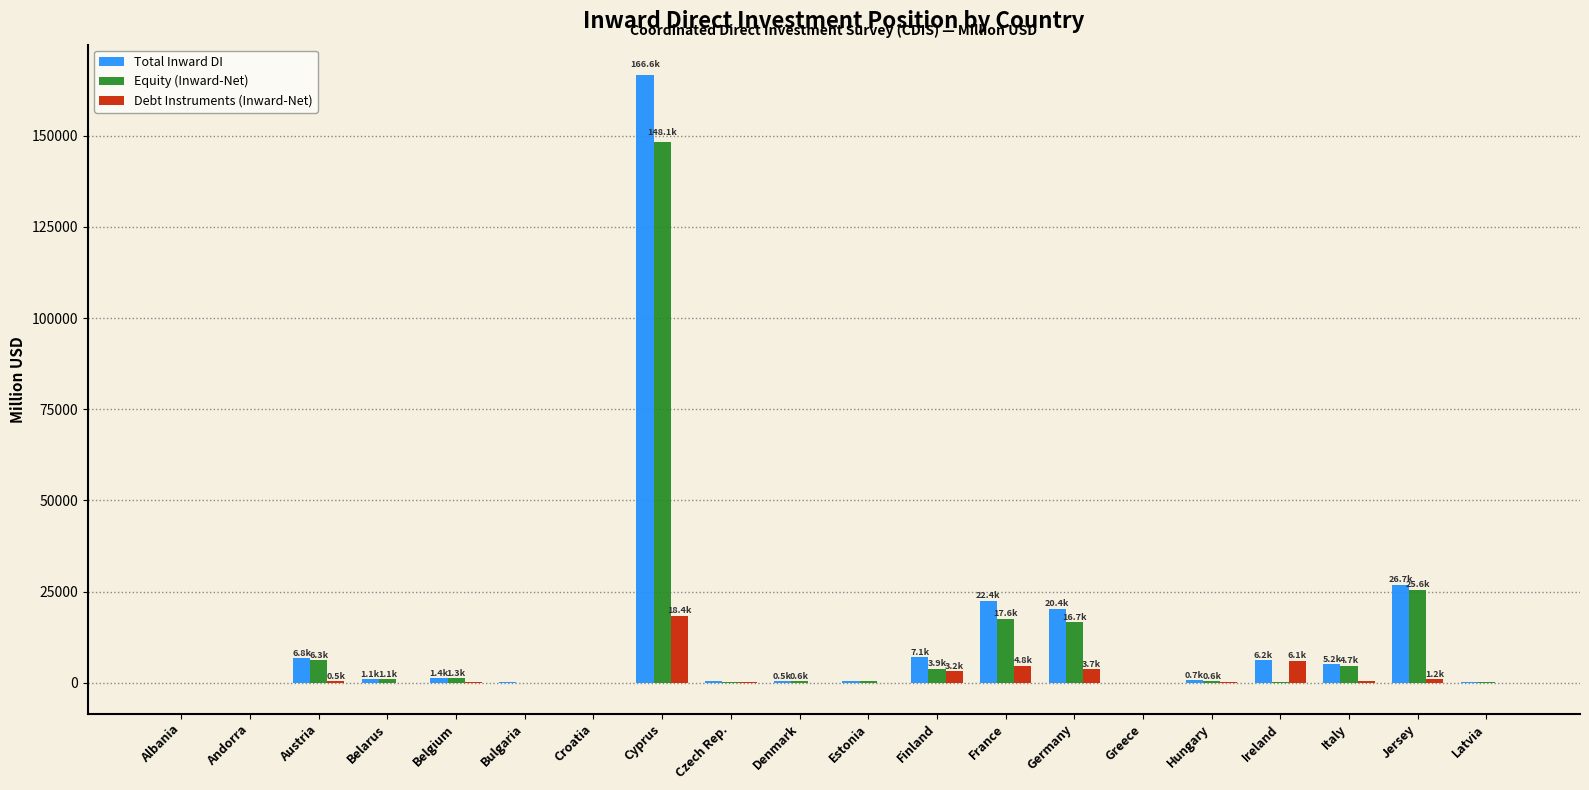

True or false: Total Inward DI has a value of 22377.6 at France.

True